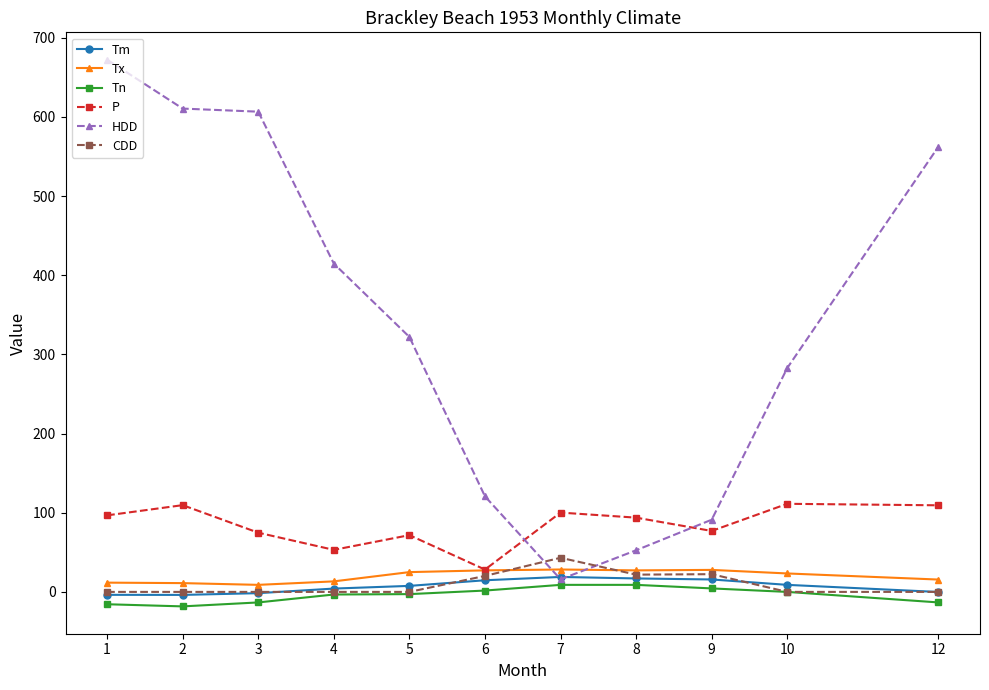

Where is the first local minimum for P?

4